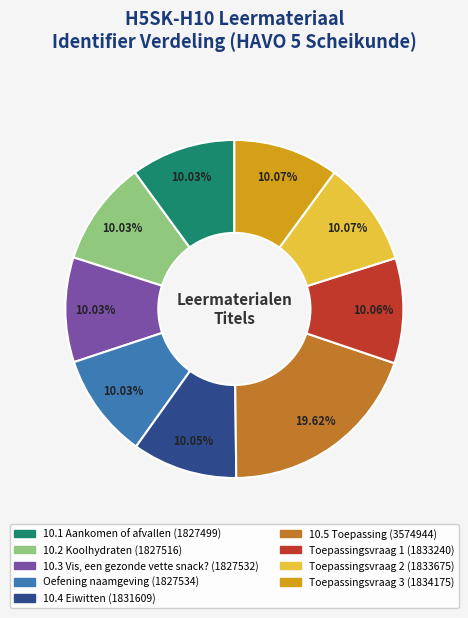

To the nearest percent, what percentage of the pie is 10.2 Koolhydraten?

10%